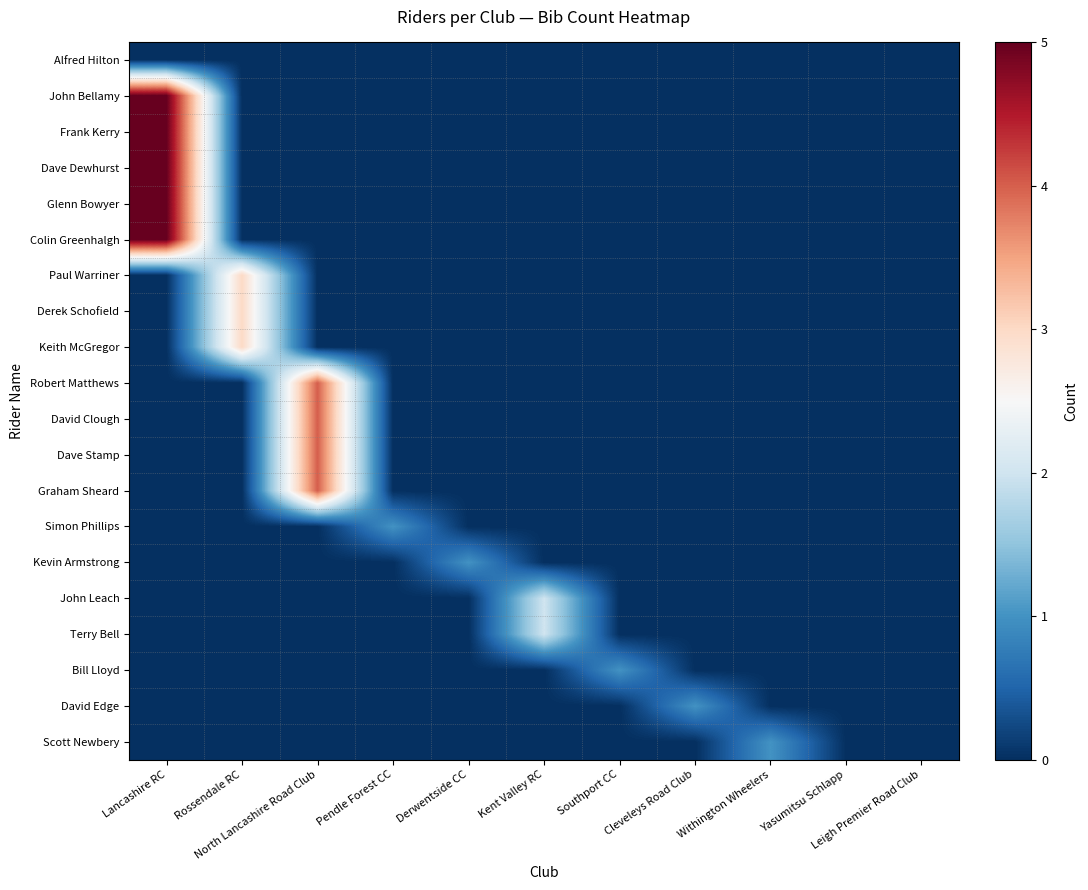

Between Rossendale RC and Southport CC, which is larger?

Rossendale RC